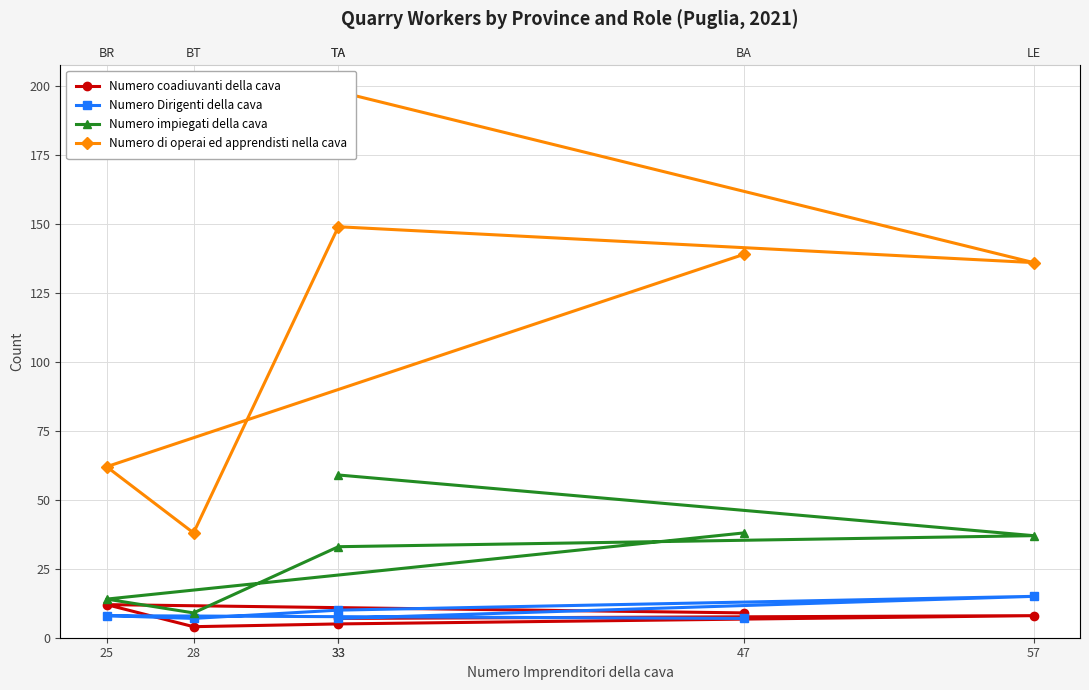

Does the chart have visible grid lines?

Yes